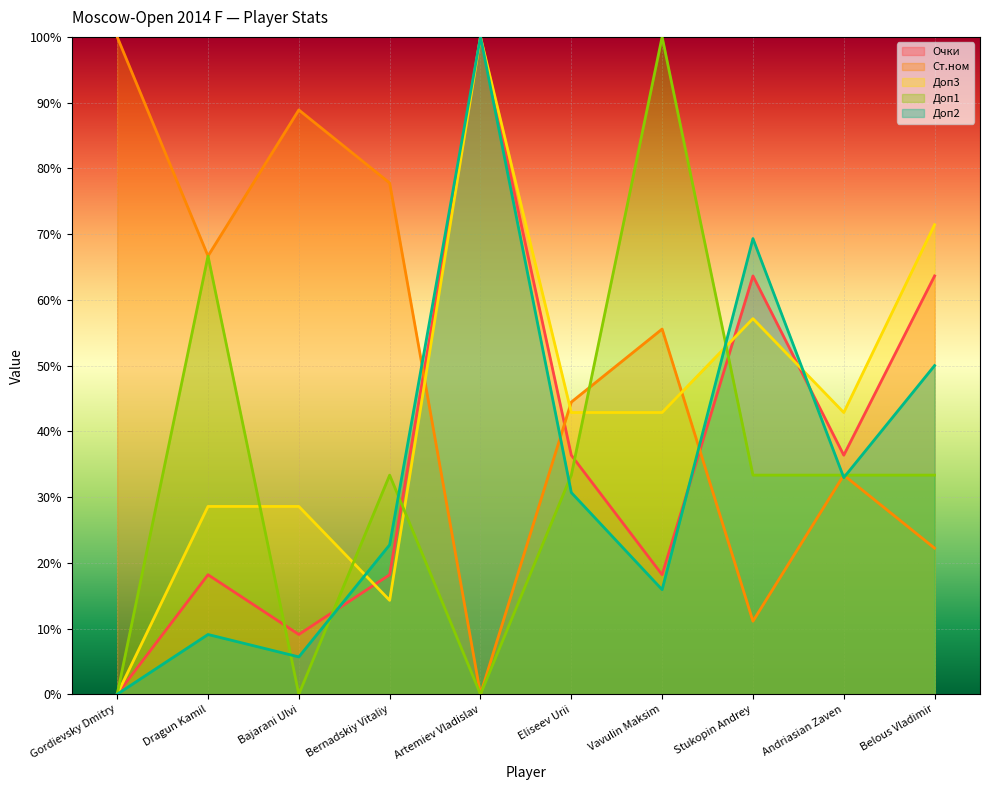

Read the Доп2 value at Belous Vladimir.

50.0